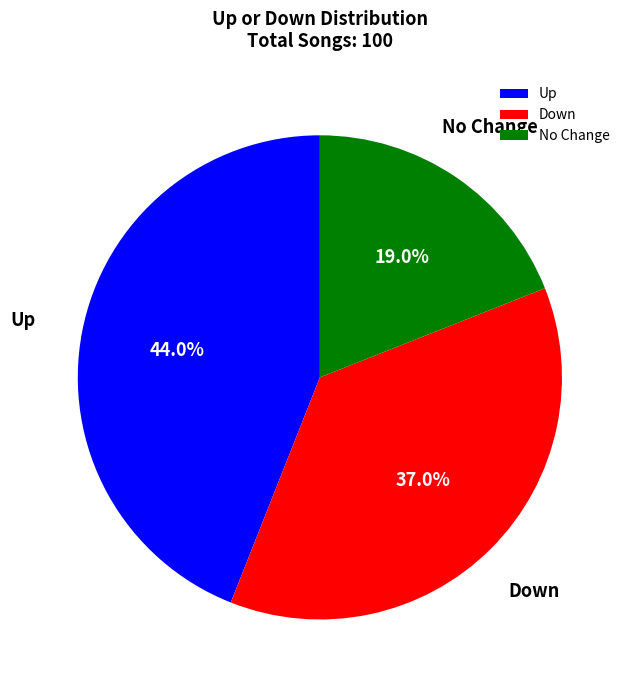

What portion of the pie excludes No Change?

81.0%